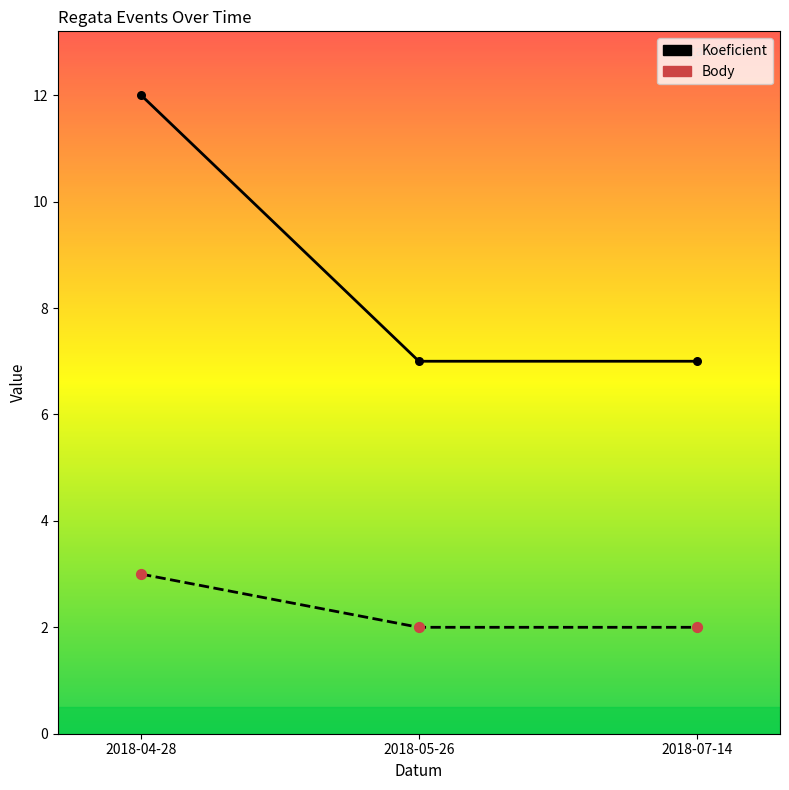

What is the total value across all series at 2018-07-14?

9